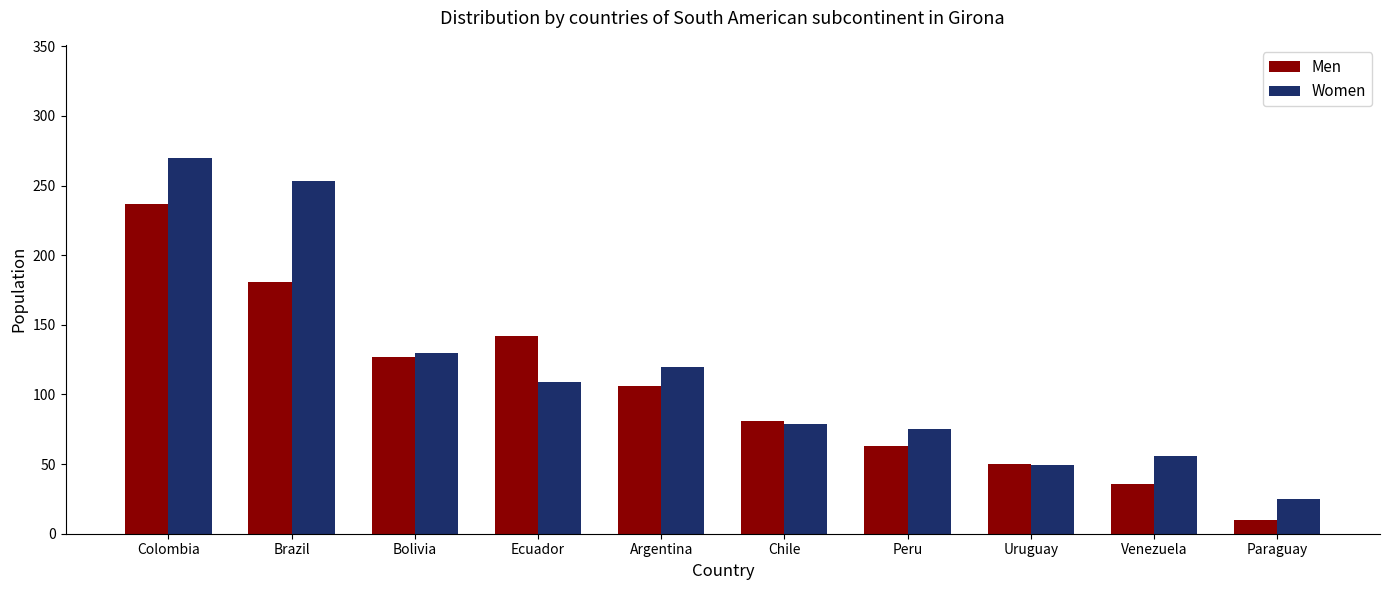

Is the value of Women at Venezuela greater than the value of Men at Bolivia?

No